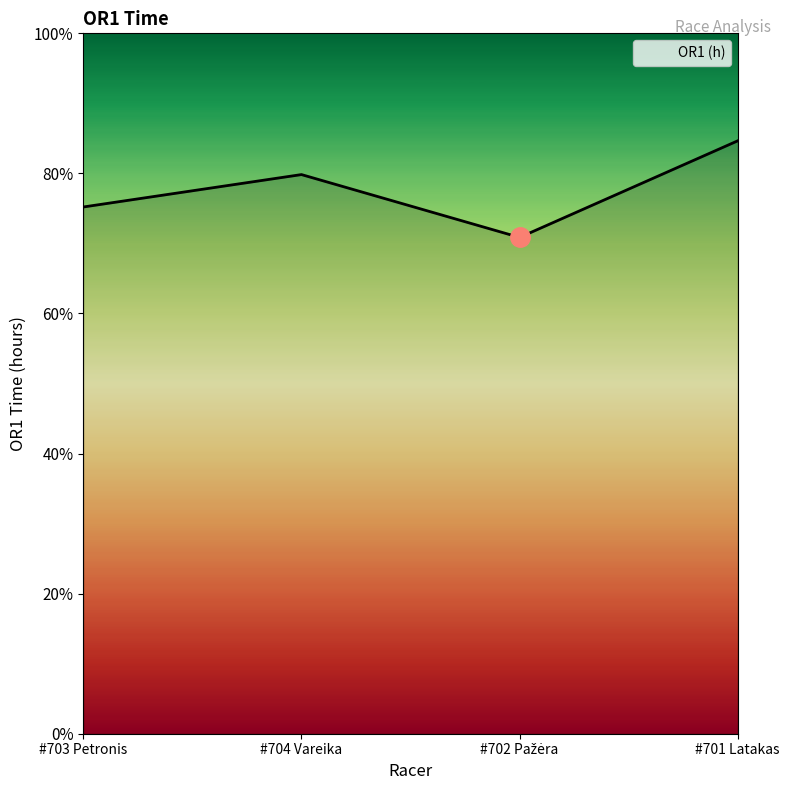

What is the value of the 4th point from the left?

4.2